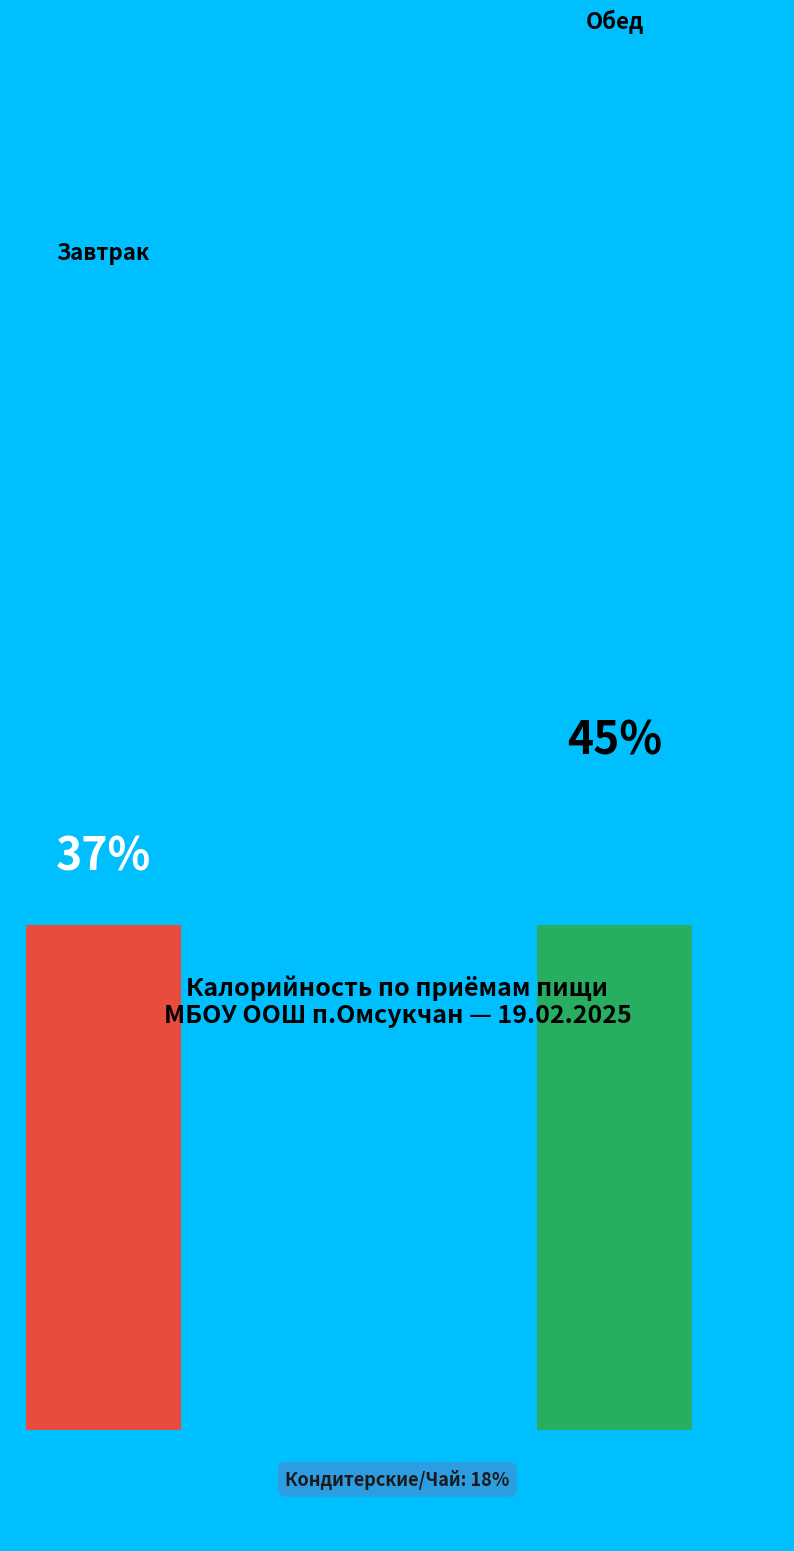

Does any single category account for the majority?

No